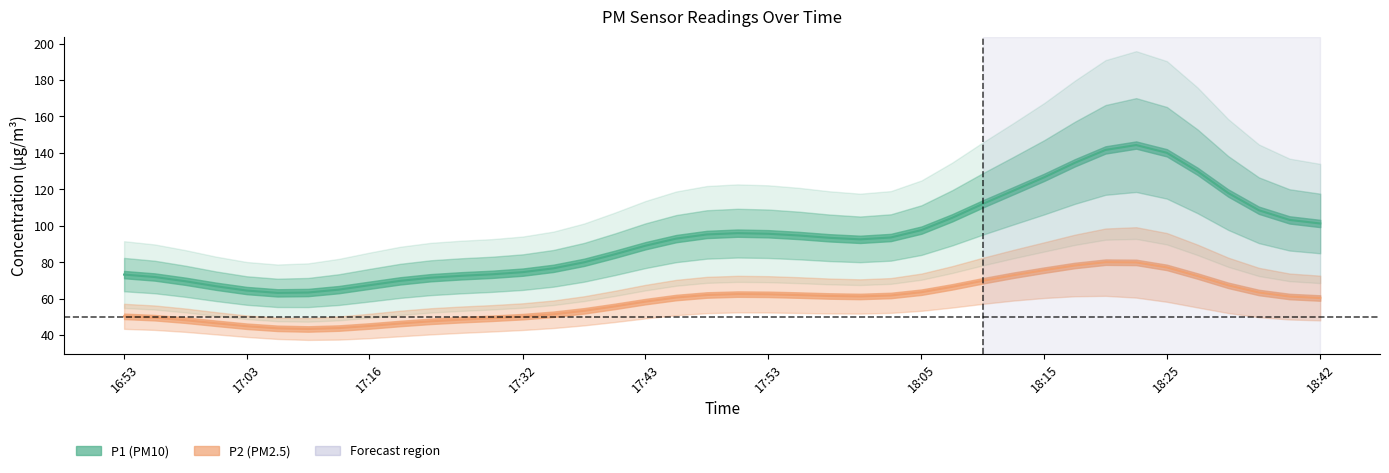

True or false: P2 and P1 cross at least once.

False